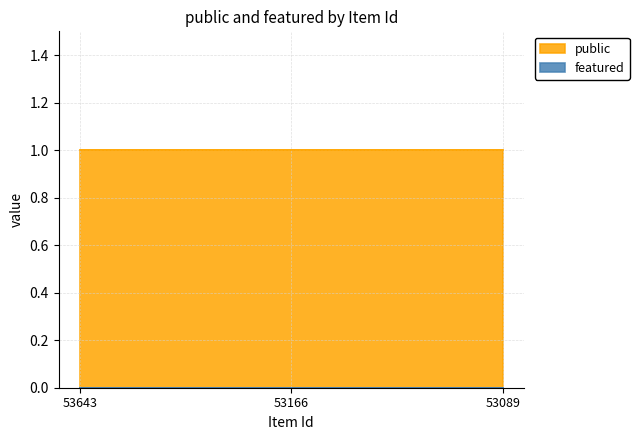

Read the public value at 53166.

1